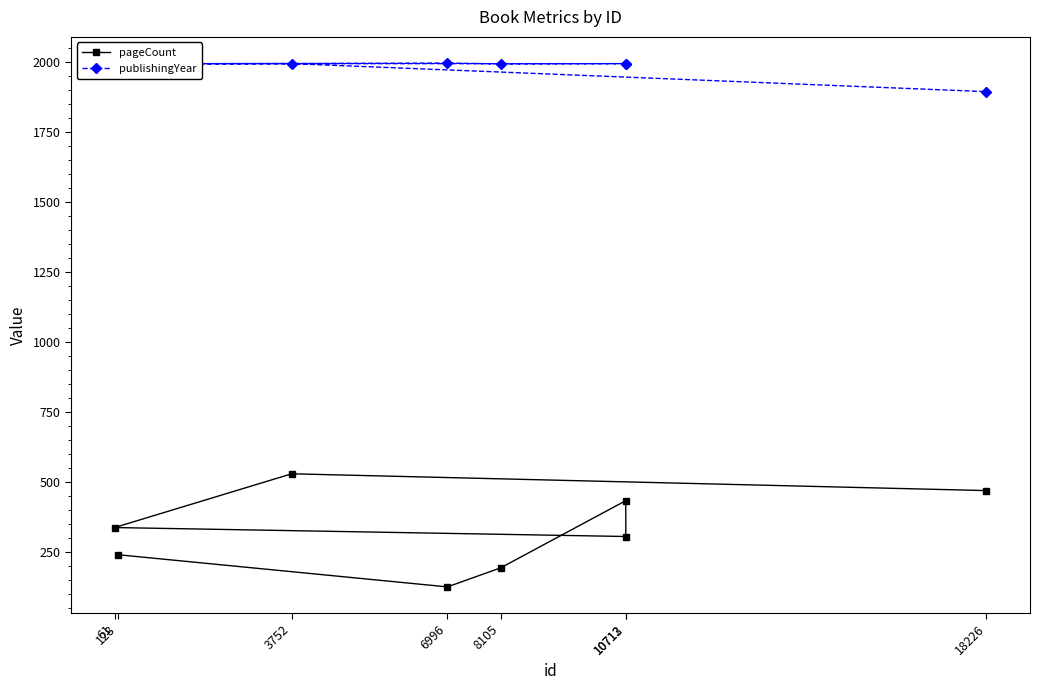

What value does the publishingYear series have at 8105, to the nearest 10?

1990